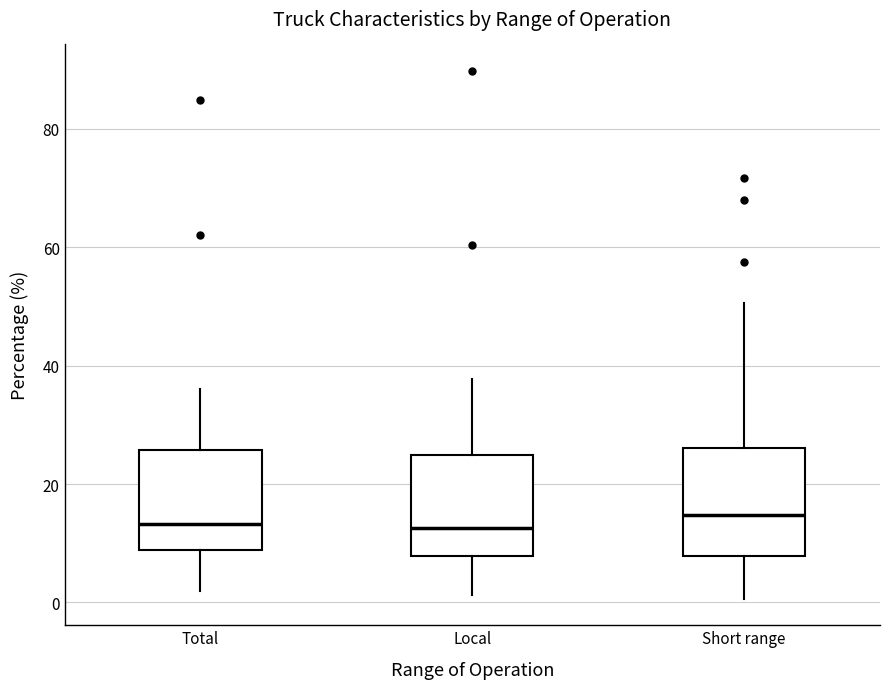

Reading left to right, read every box against the y-axis: the position of its median line, the range the box covers, and the ends of its whiskers. The values are not printed on the chart, so give them approximately, as read against the axis.

Total: median 14, box 8 to 26, whiskers 2 to 36
Local: median 12, box 8 to 24, whiskers 2 to 38
Short range: median 14, box 8 to 26, whiskers 0 to 50